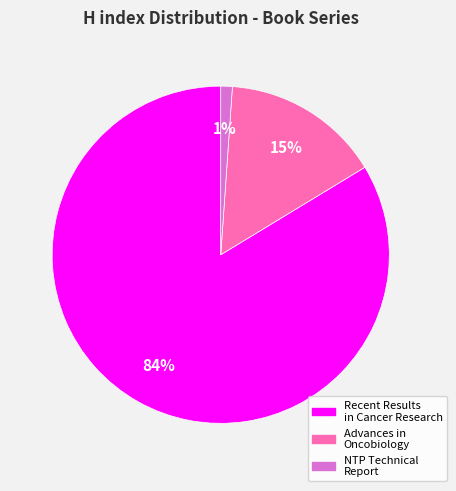

Is the sum of Recent Results in Cancer Research and Advances in Oncobiology greater than half?

Yes